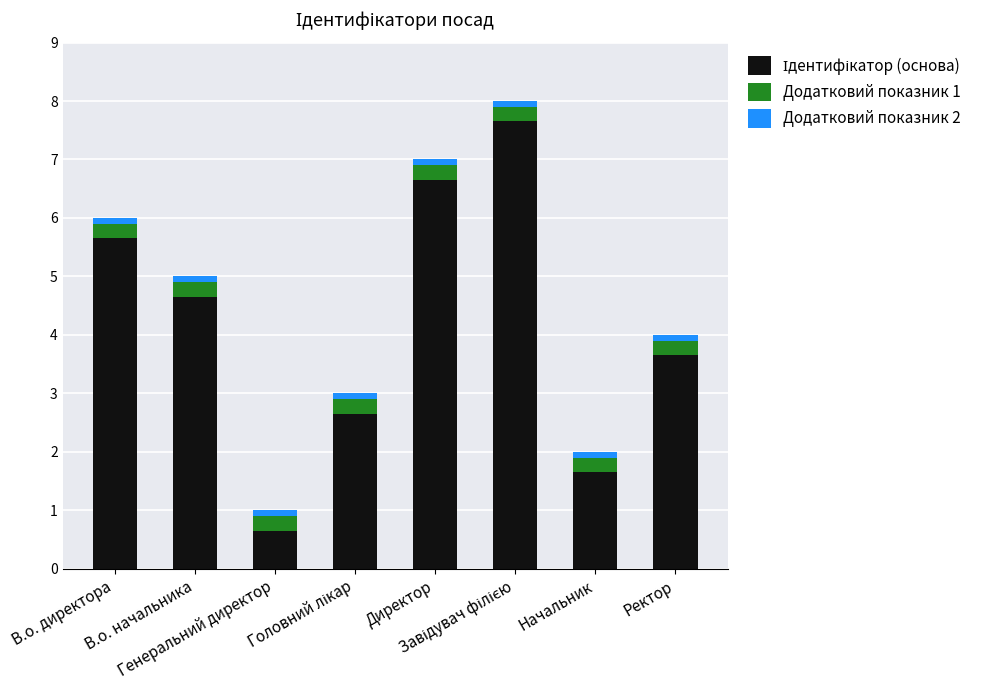

What is the average value of the Додатковий показник 2 series?

0.1